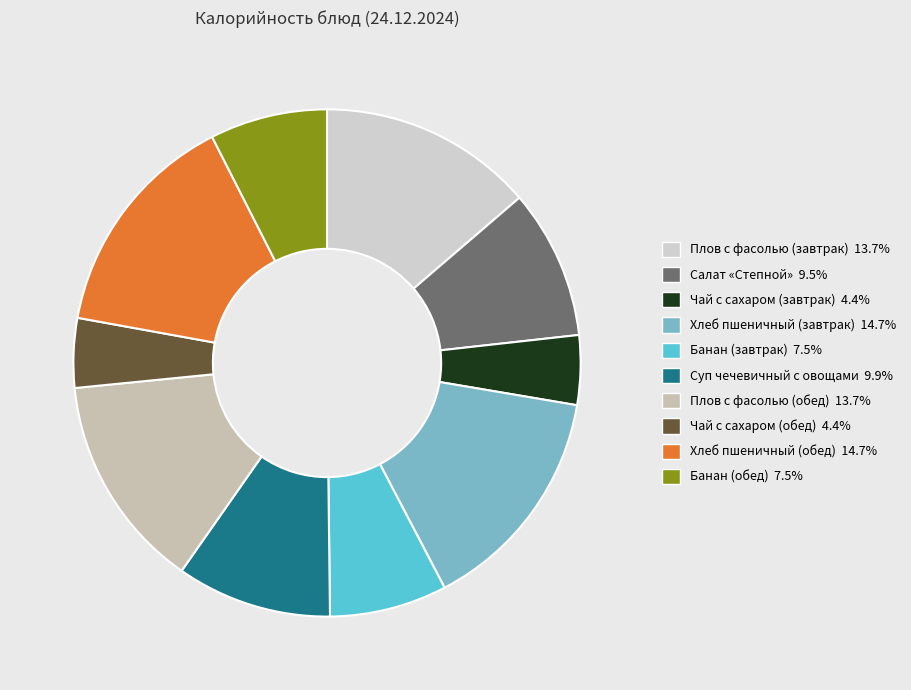

Does Банан (завтрак) represent more than half of the total?

No